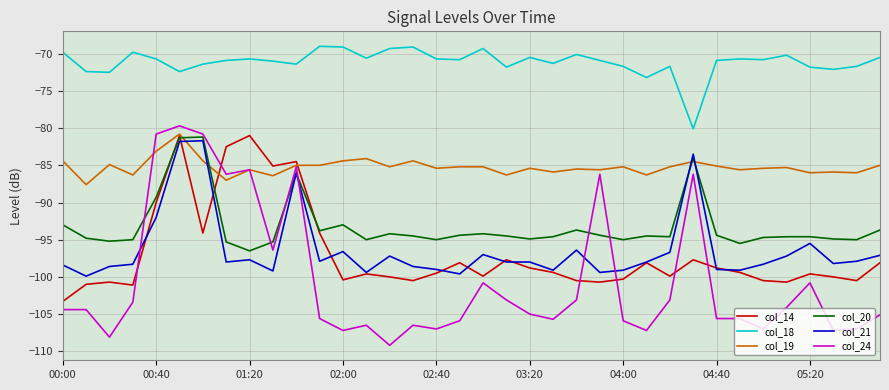

Count the number of categories in the chart.

36